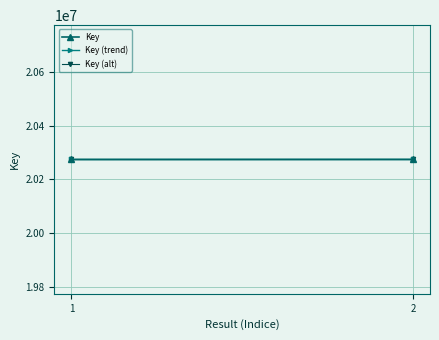

Reading left to right, transcribe all the data shown in this chart.

Key: 20273616	20273721
Key (trend): 20273616	20273721
Key (alt): 20273616	20273721